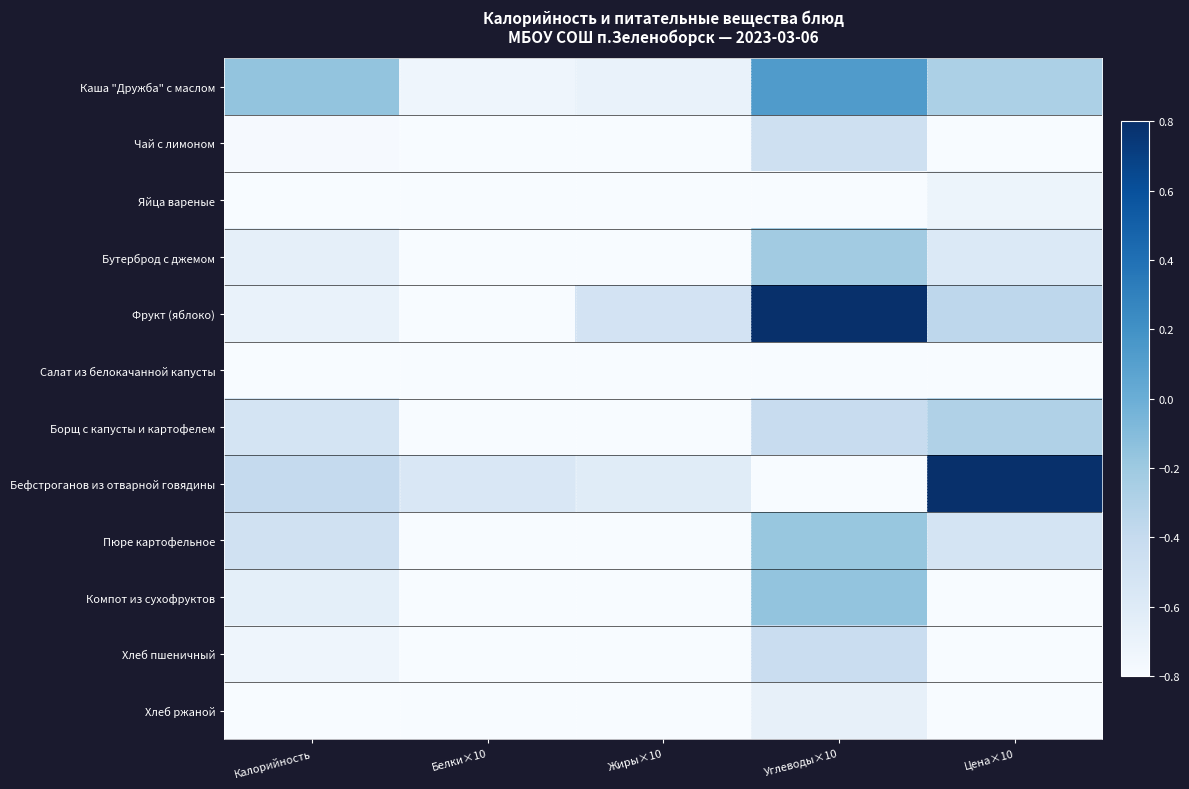

What is the total value across all series at Цена×10?

-6.2